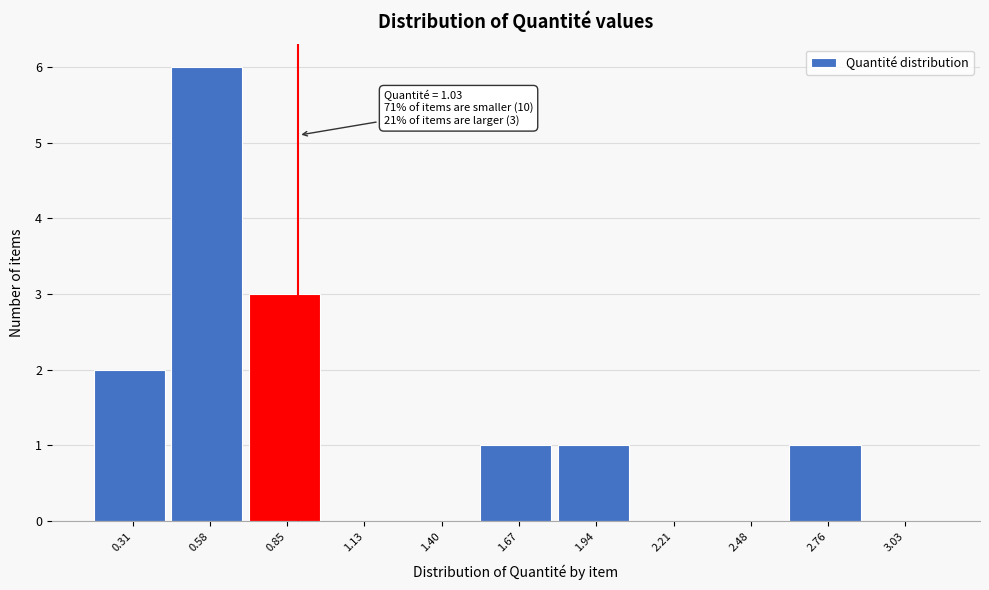

Reading left to right, transcribe all the data shown in this chart.

0.31=2	0.58=6	0.85=3	1.13=0	1.40=0	1.67=1	1.94=1	2.21=0	2.48=0	2.76=1	3.03=0